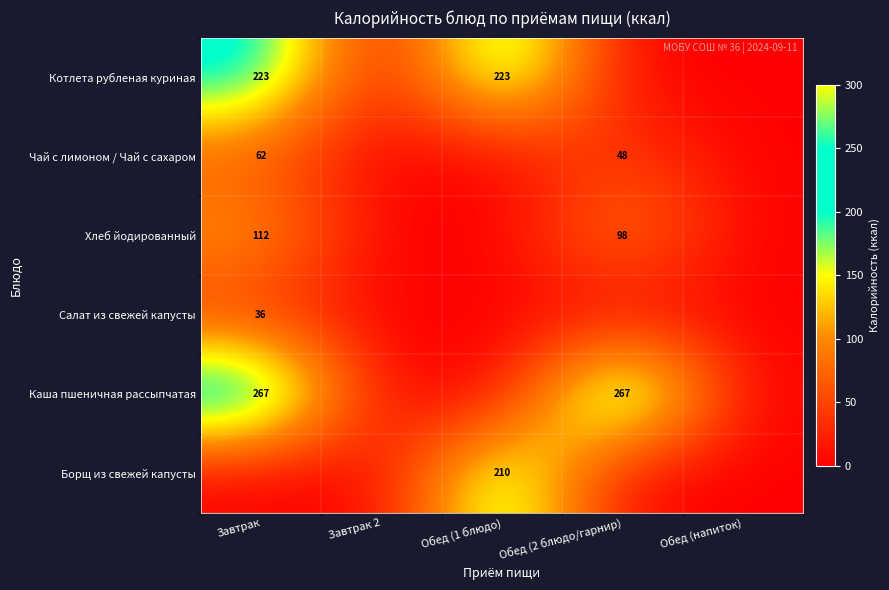

The value of Котлета рубленая куриная at Завтрак is 223. True or false?

True